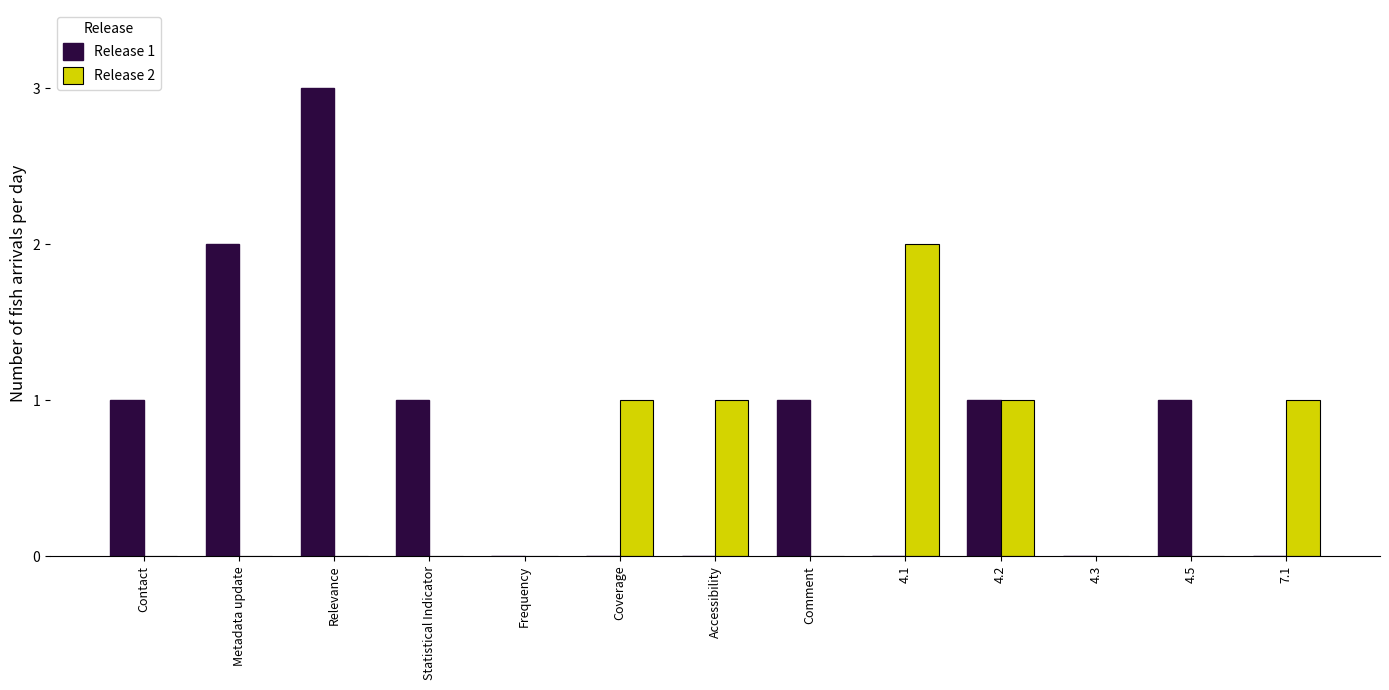

Is it true that Release 2 equals 1 at Coverage?

True